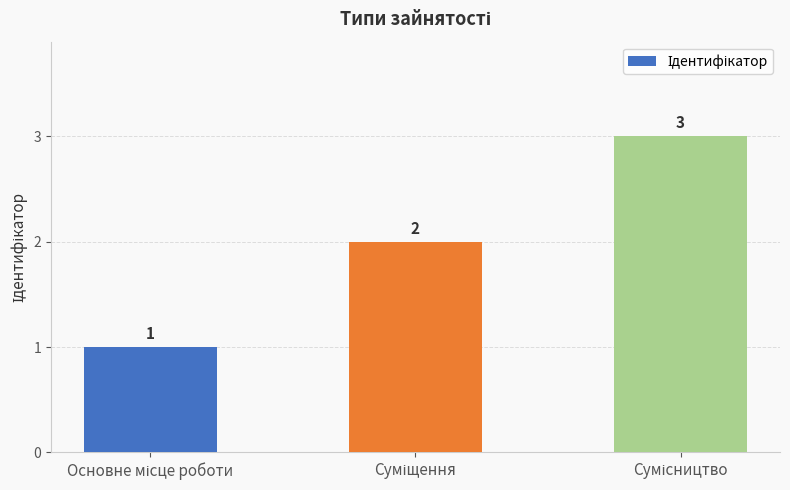

How many values are between 1 and 3?

3